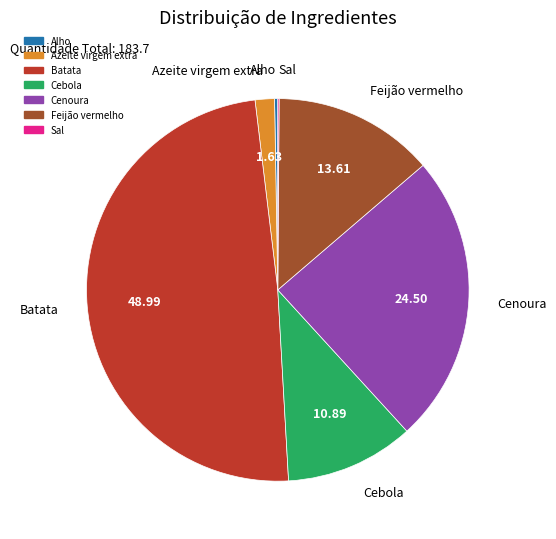

The Batata slice represents 49% of the pie. True or false?

True